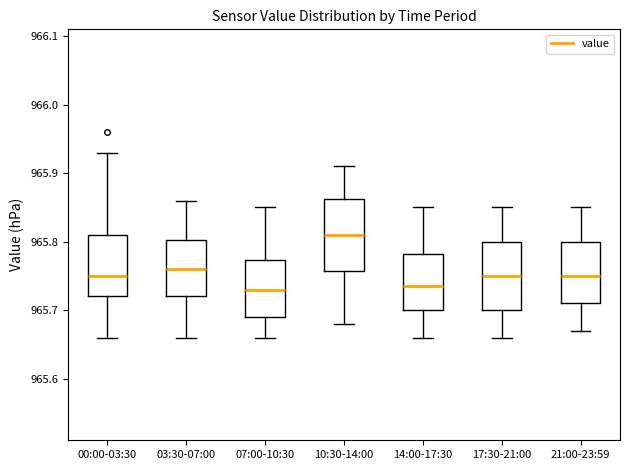

Reading left to right, transcribe this box plot: for each box, give where its median line is, the range the box spans, and where its two whiskers end, as read against the y-axis. The values are not printed on the chart, so give them approximately, as read against the axis.

00:00-03:30: median 965.75, box 965.72 to 965.81, whiskers 965.66 to 965.93
03:30-07:00: median 965.76, box 965.72 to 965.80, whiskers 965.66 to 965.86
07:00-10:30: median 965.73, box 965.69 to 965.77, whiskers 965.66 to 965.85
10:30-14:00: median 965.81, box 965.76 to 965.86, whiskers 965.68 to 965.91
14:00-17:30: median 965.74, box 965.70 to 965.78, whiskers 965.66 to 965.85
17:30-21:00: median 965.75, box 965.70 to 965.80, whiskers 965.66 to 965.85
21:00-23:59: median 965.75, box 965.71 to 965.80, whiskers 965.67 to 965.85